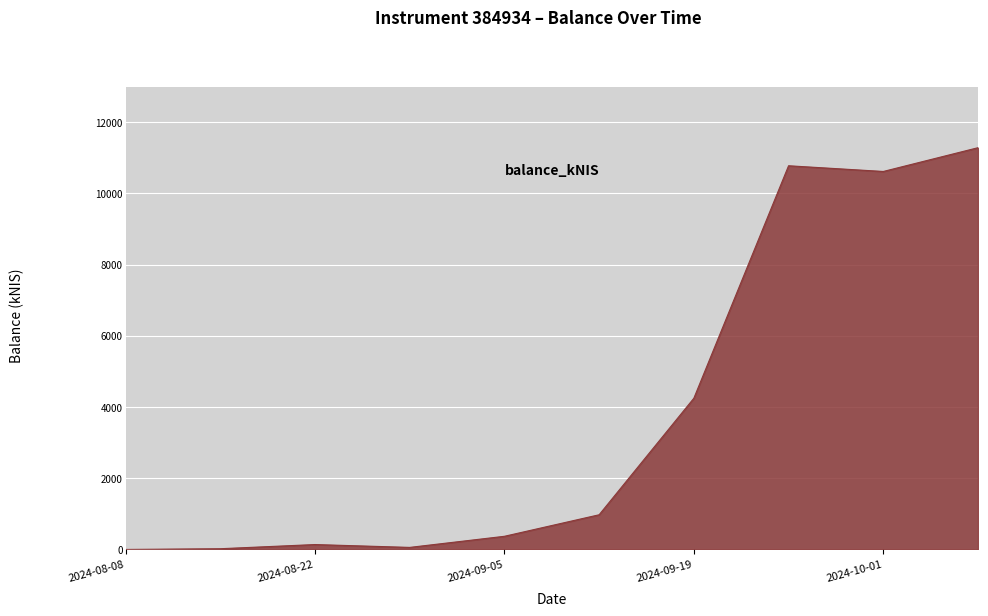

What is the average value?

3848.7